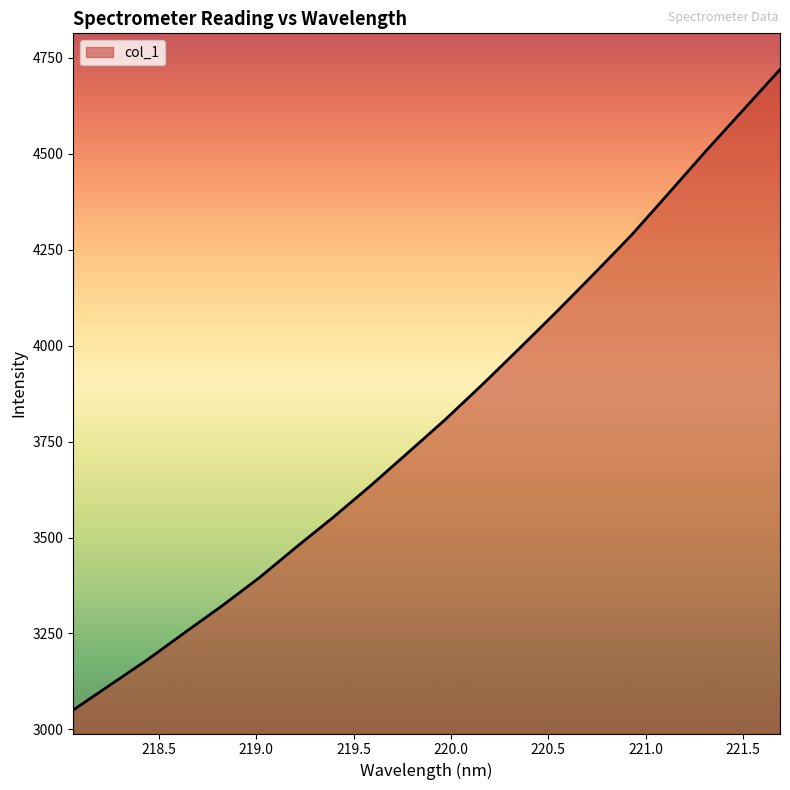

What is the greatest value displayed?

4719.9